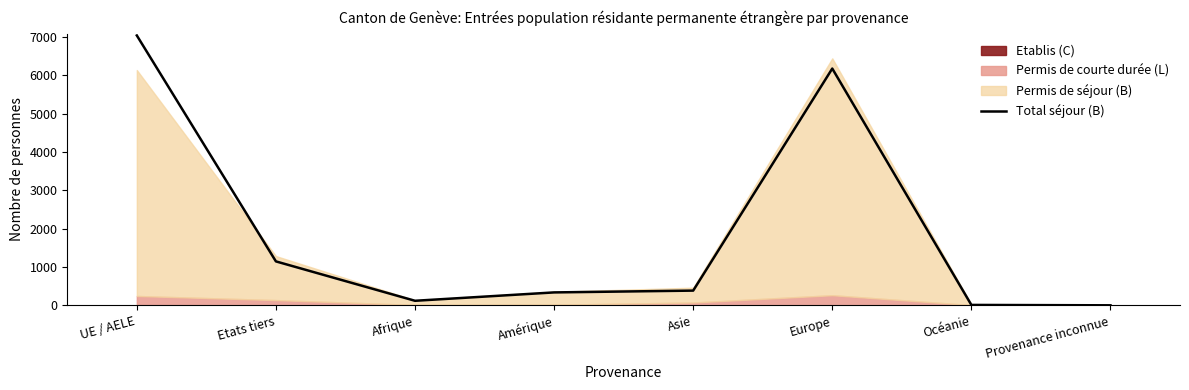

What is the difference between the maximum and second lowest values?

7020